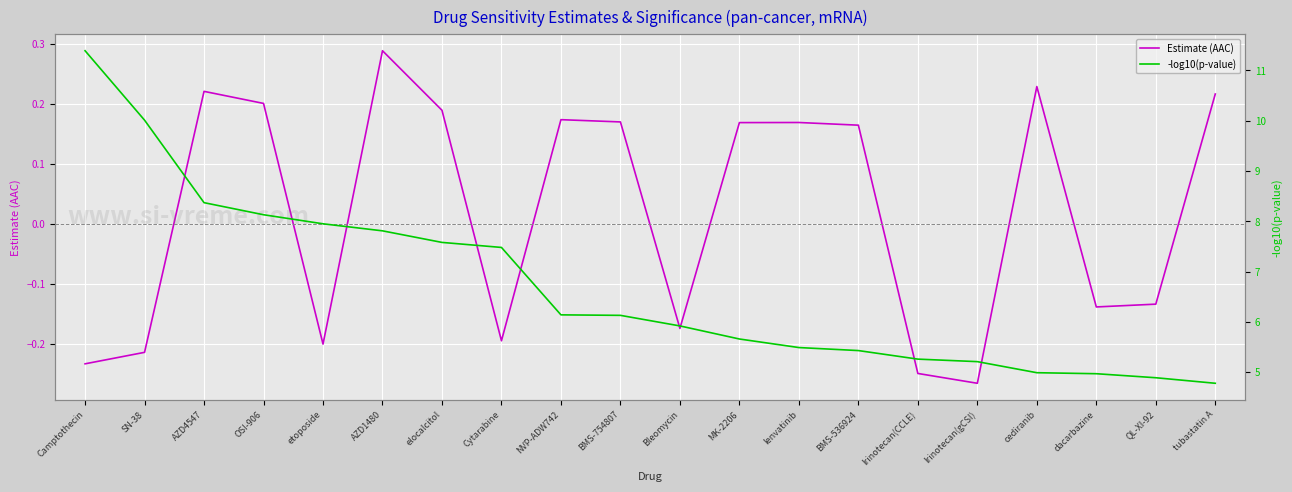

What is the difference between the second highest and second lowest values in the -log10(p-value) series?

5.1